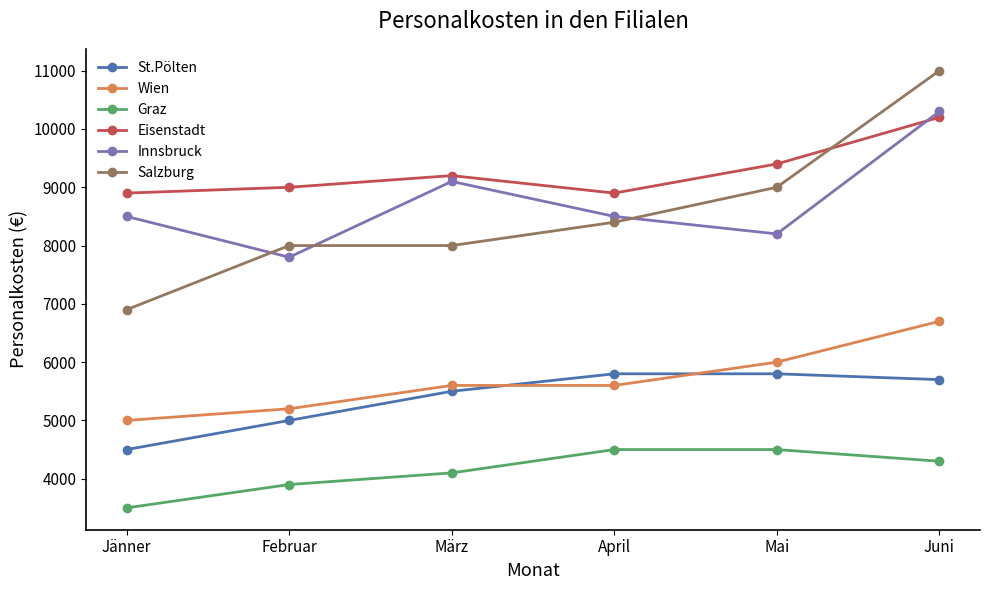

What is the value of the Graz point at the 3rd from the left?

4100